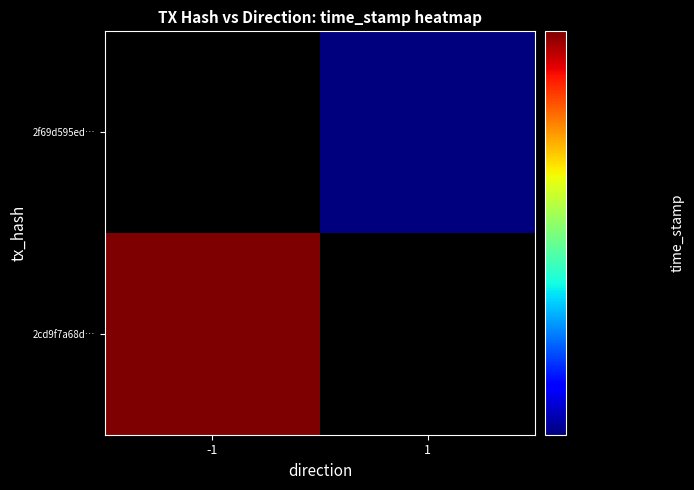

Which has a higher value, 1 or -1?

-1